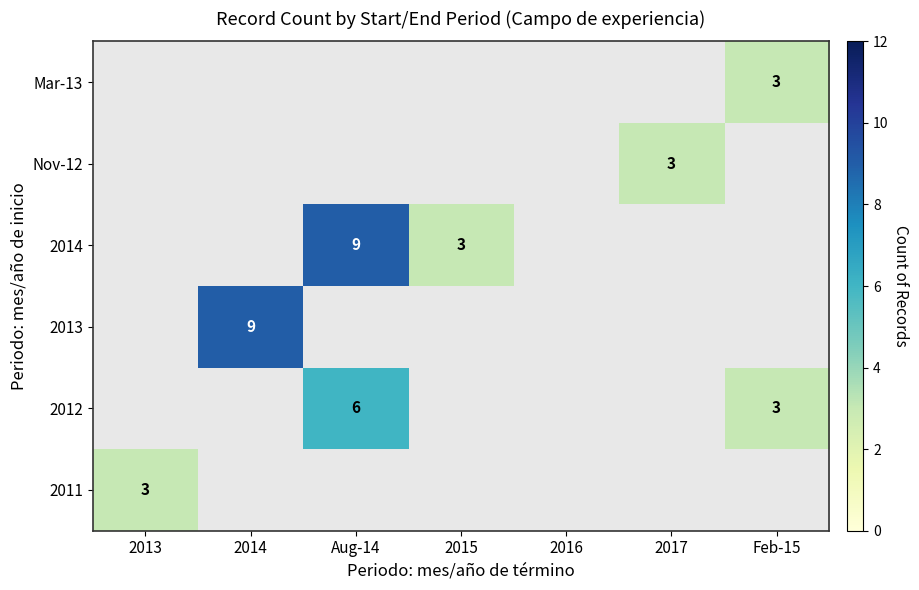

The value of 2012 at Feb-15 is 3. True or false?

True